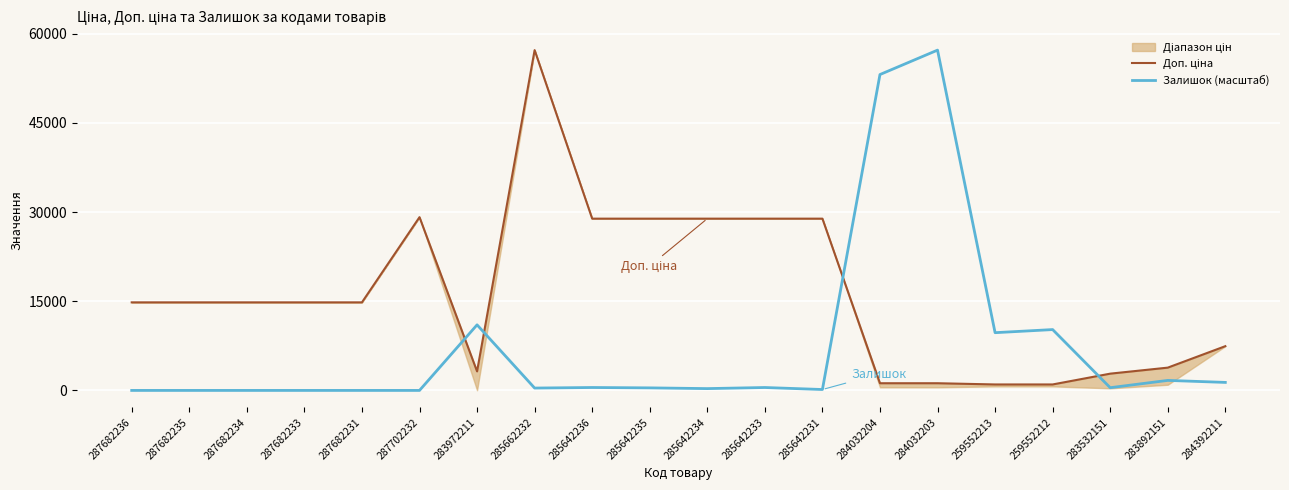

What is the difference between the maximum and second lowest values in the Залишок (масштаб) series?

57258.0